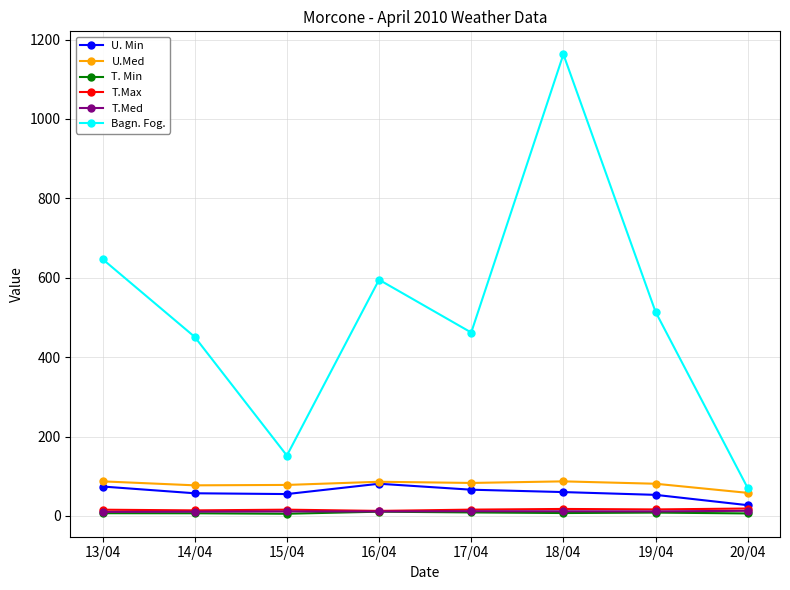

Where is Bagn. Fog. nearest to the value 616?

16/04